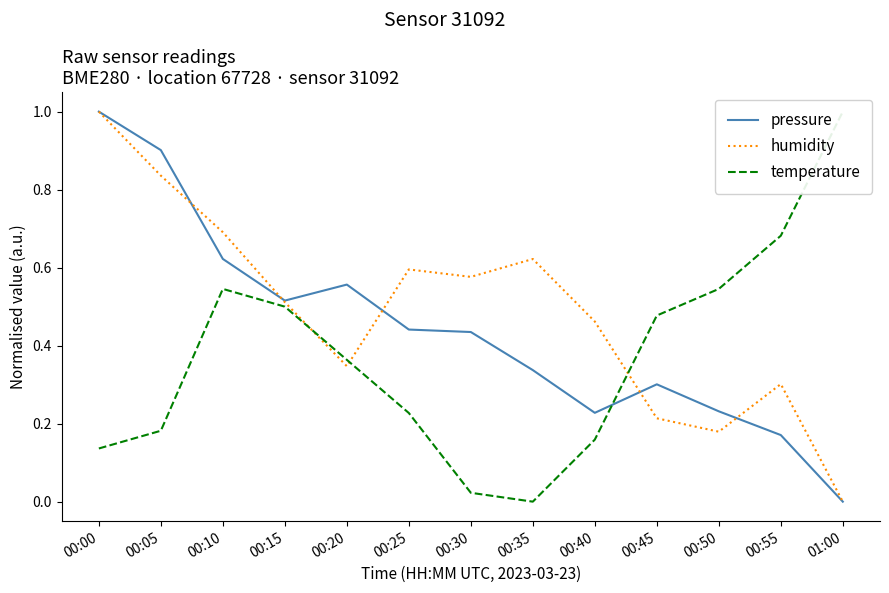

At which category is the sum across all series the highest?

00:00